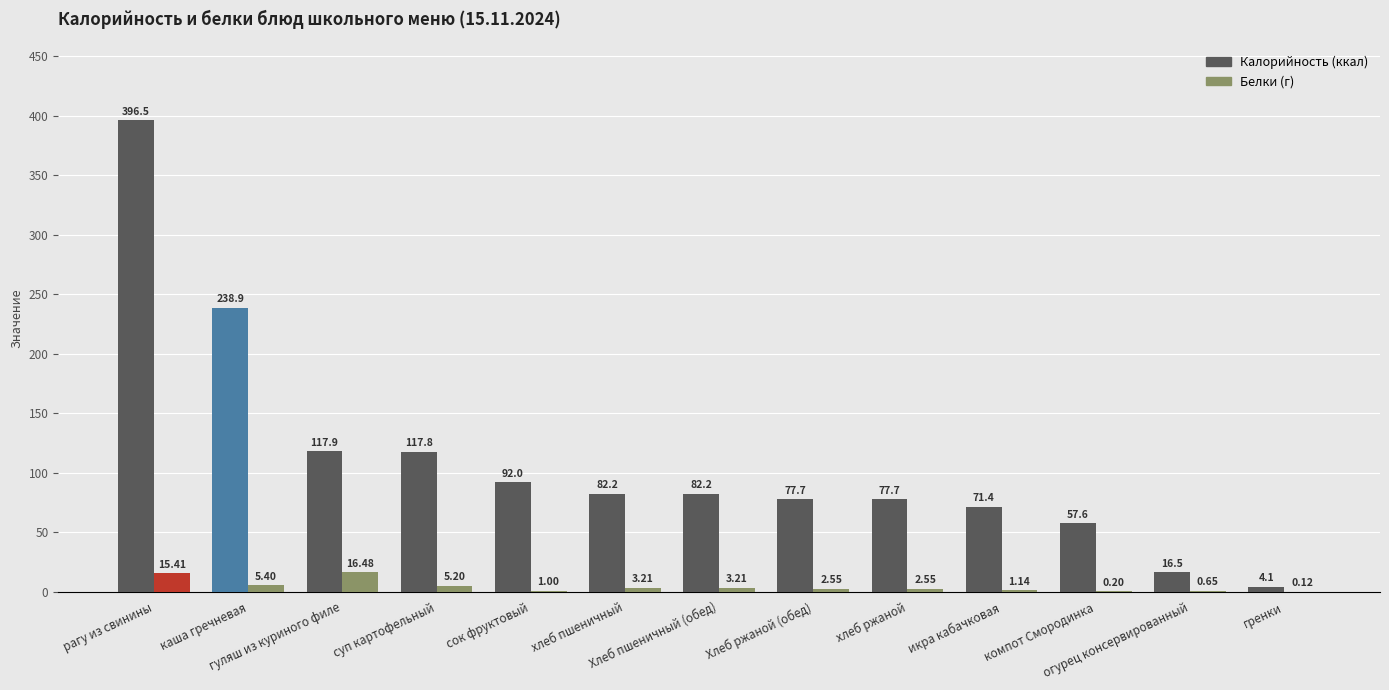

How many distinct data groups are displayed?

2